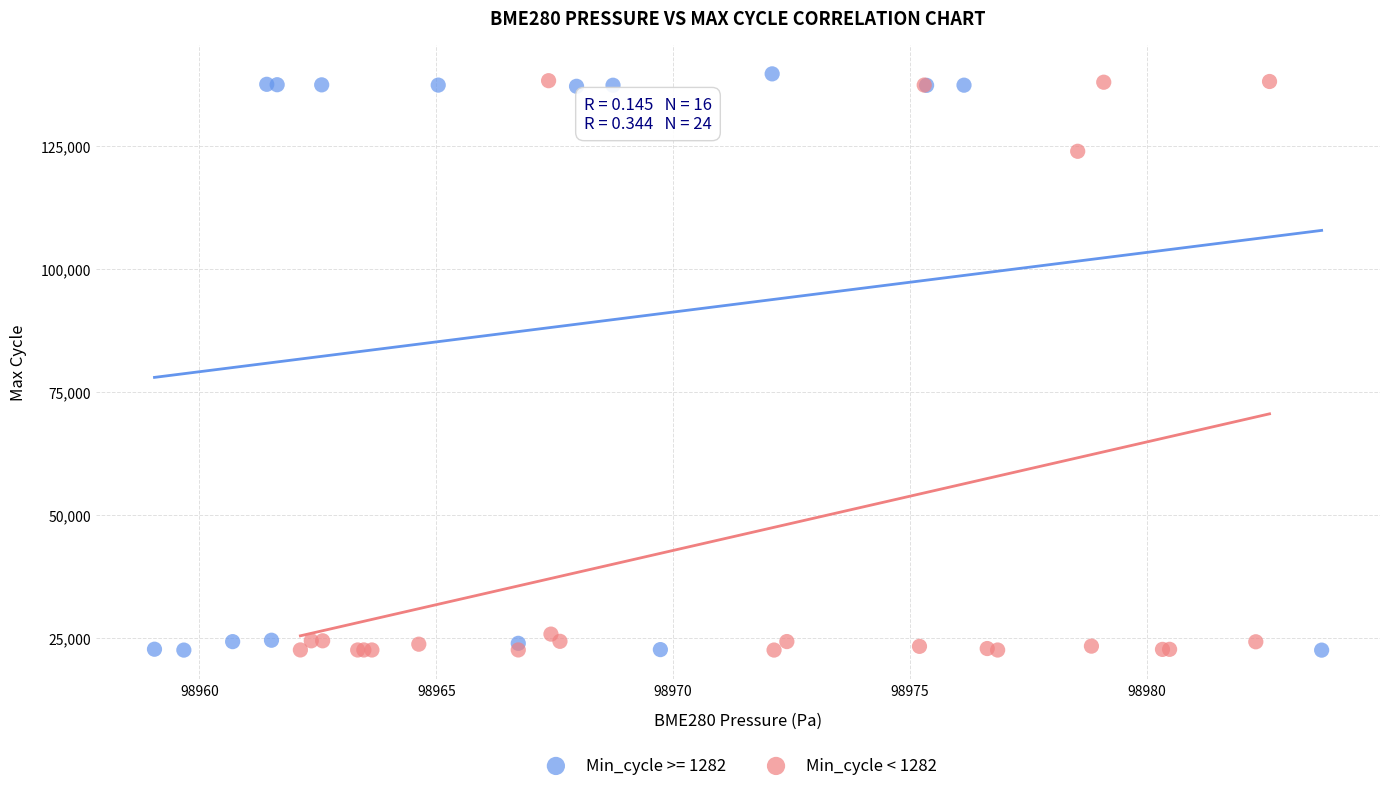

What are all the series names shown in the legend?

Min_cycle >= 1282, Min_cycle < 1282